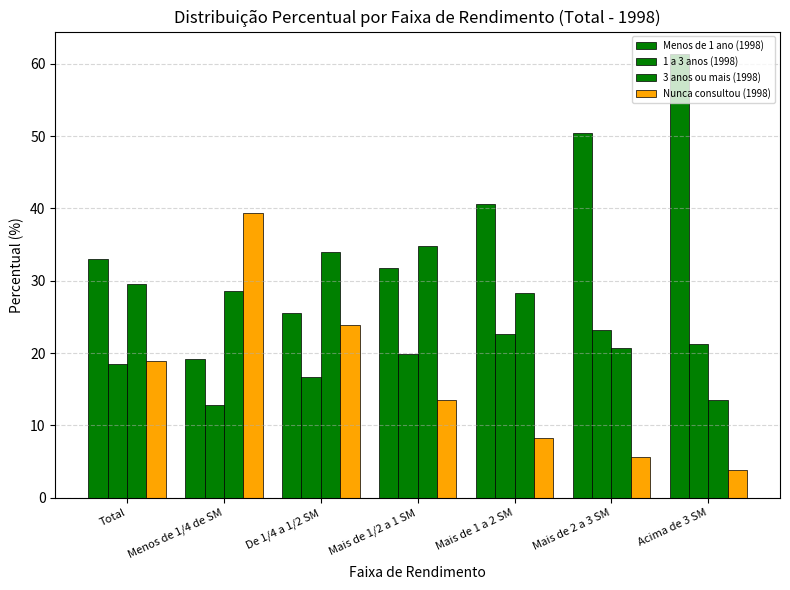

What is the difference between the 1 a 3 anos (1998) values at Total and Menos de 1/4 de SM?

5.7